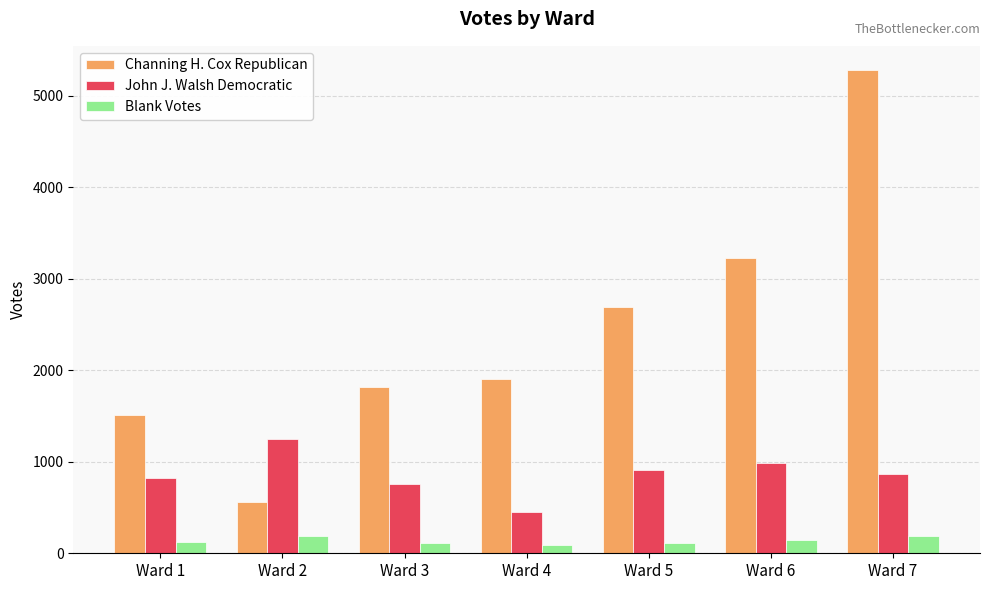

What is the difference between the second highest and second lowest values in the Blank Votes series?

76